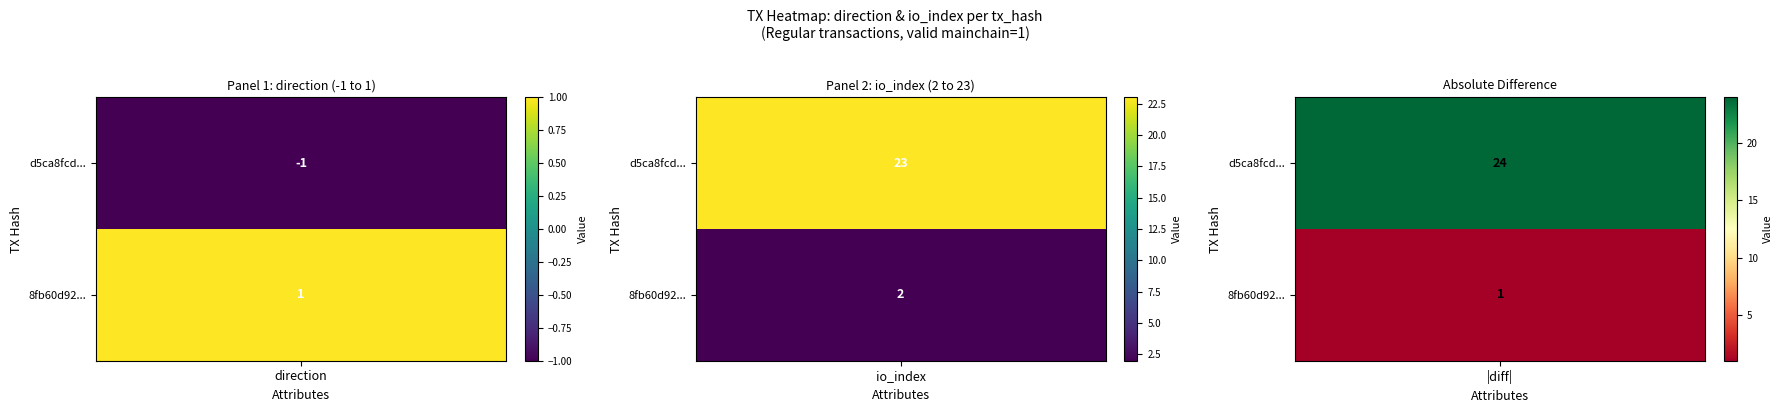

Reading left to right, extract all data points from this chart.

d5ca8fcd9da168cd776d20a1d8acec35a79800f: -1	23
8fb60d92d164ea200e22aeb5cca8fe9f363b755: 1	2